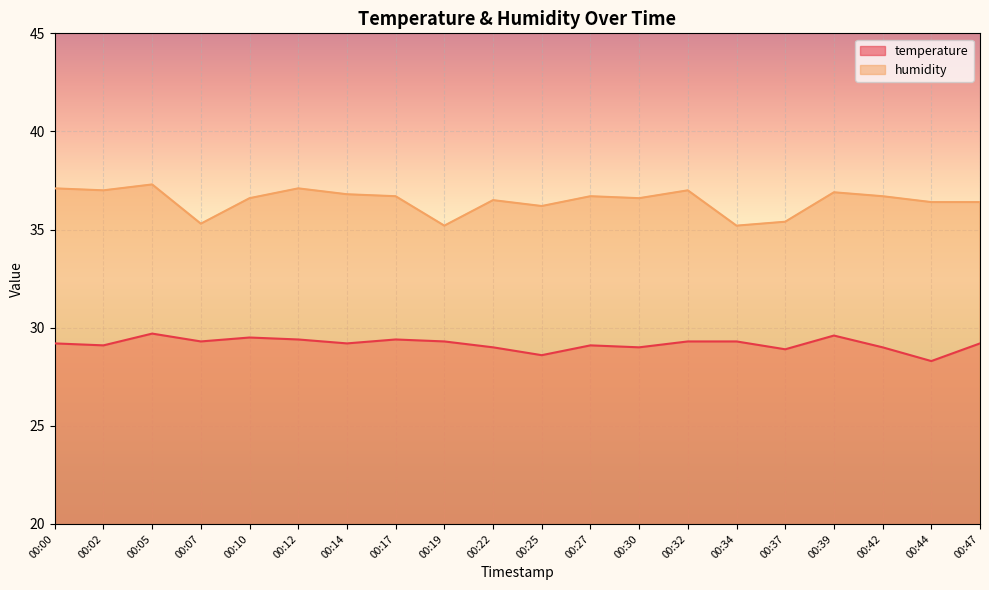

List the series in order of their overall mean, highest first.

humidity, temperature